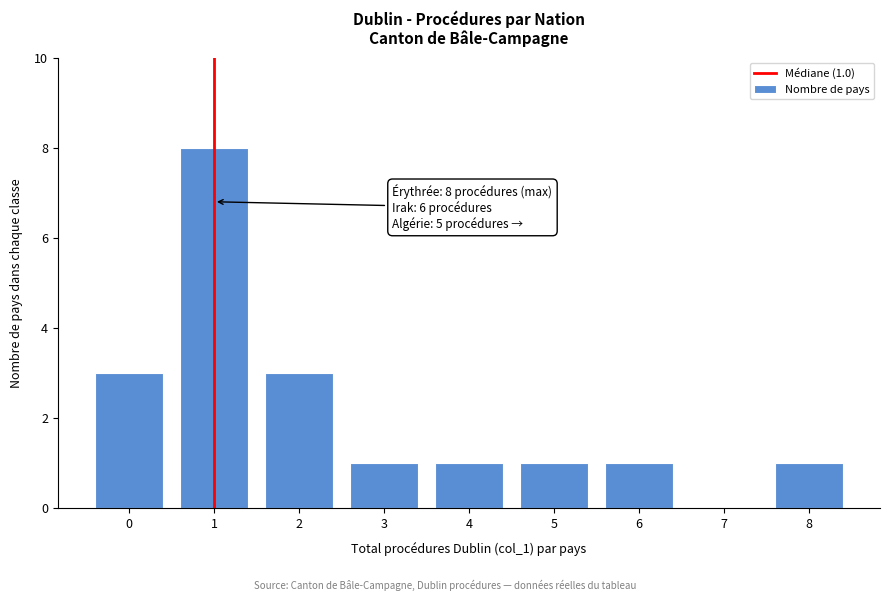

Reading right to left, what are all the values shown in this chart?

8=1	7=0	6=1	5=1	4=1	3=1	2=3	1=8	0=3